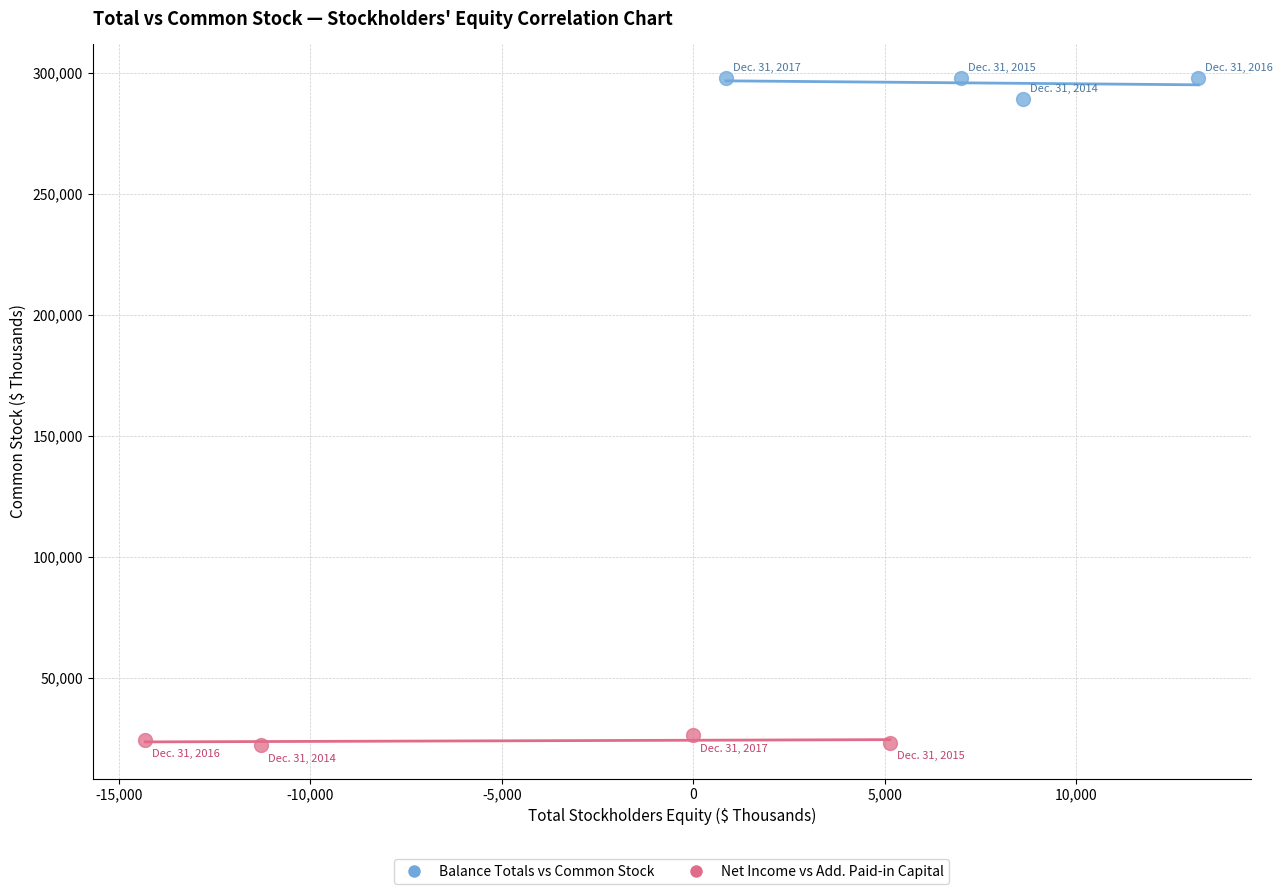

Which series reaches the minimum Y coordinate?

Net Income vs Add. Paid-in Capital